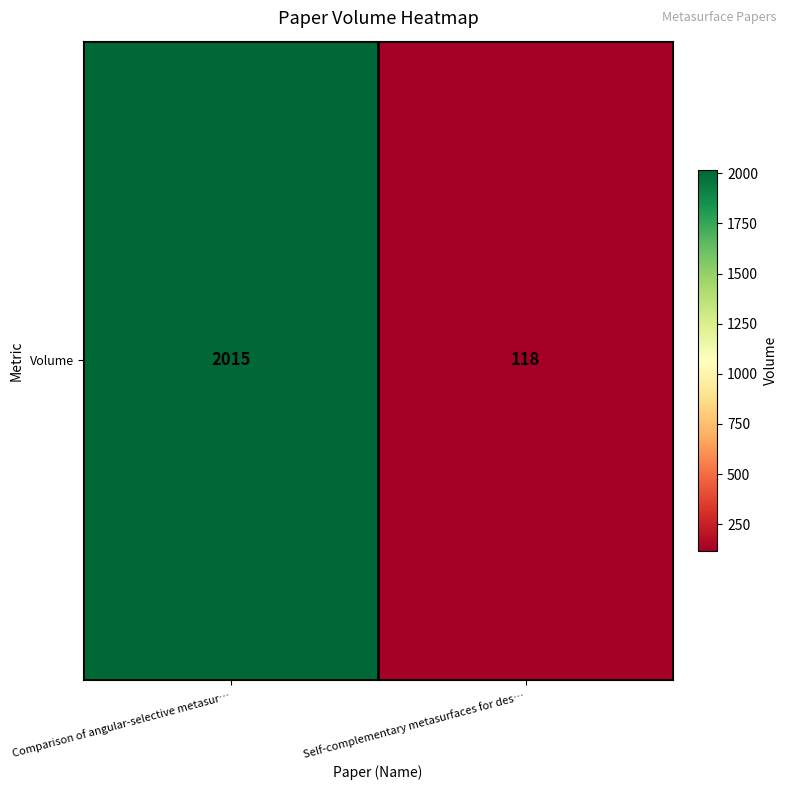

What is the average value?

1066